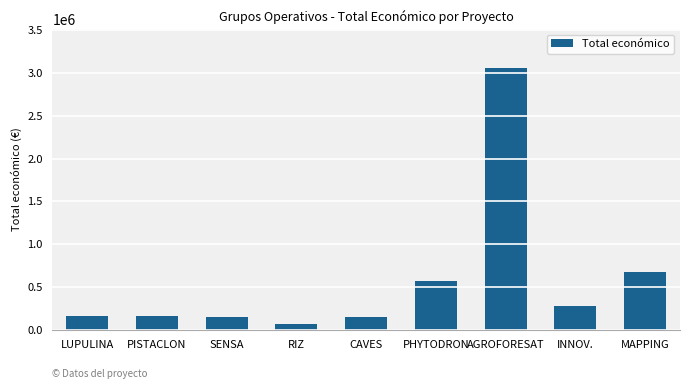

Between AGROFORESAT and PISTACLON, which is larger?

AGROFORESAT